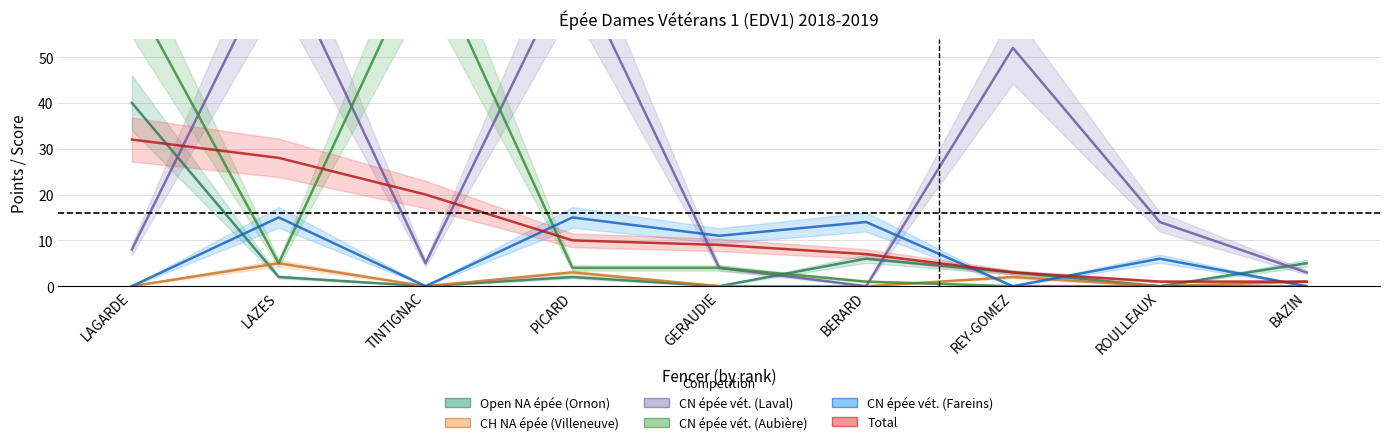

Rank the categories by CH NA épée (Villeneuve) value from highest to lowest.

LAZES, PICARD, REY-GOMEZ, BAZIN, LAGARDE, TINTIGNAC, GERAUDIE, BERARD, ROULLEAUX